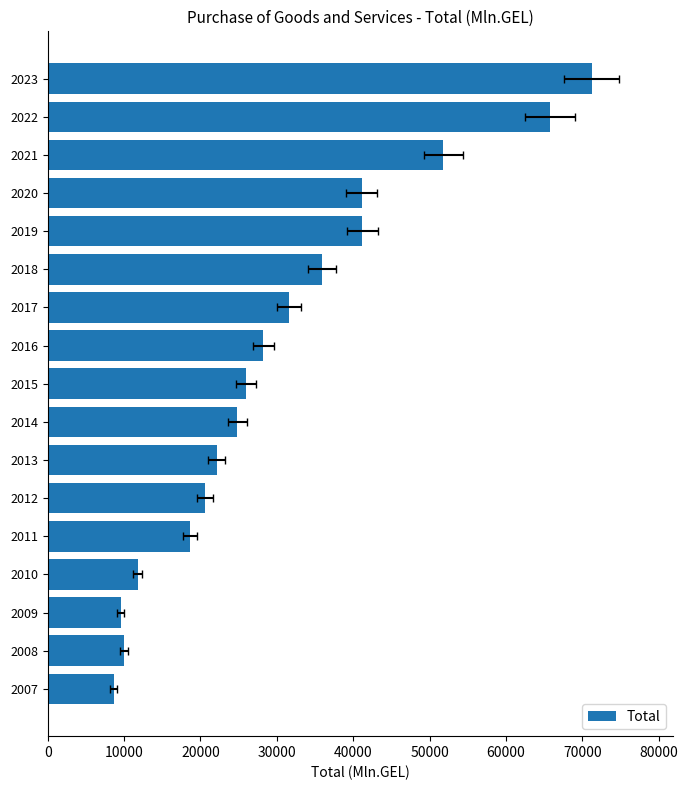

What is the change in value from 2009 to 2011?

+9071.9